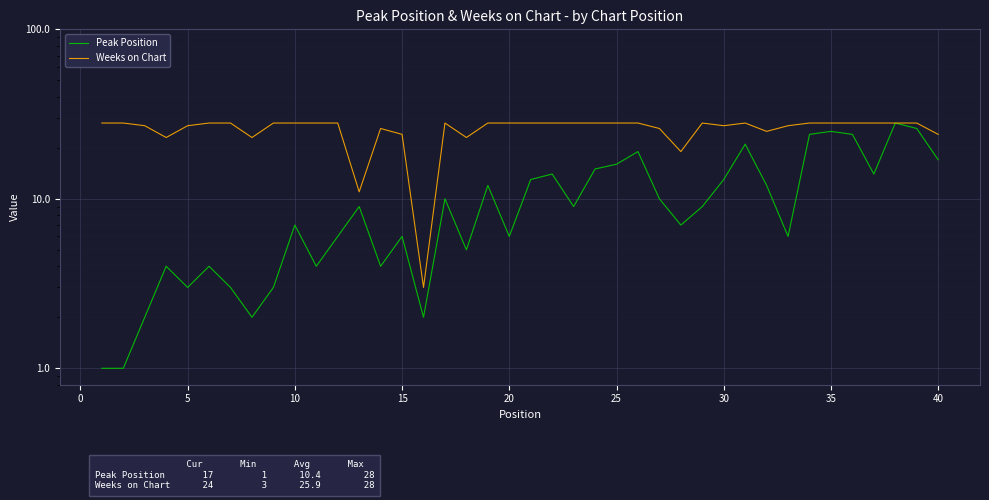

List the series in order of their peak value, lowest first.

Peak Position, Weeks on Chart